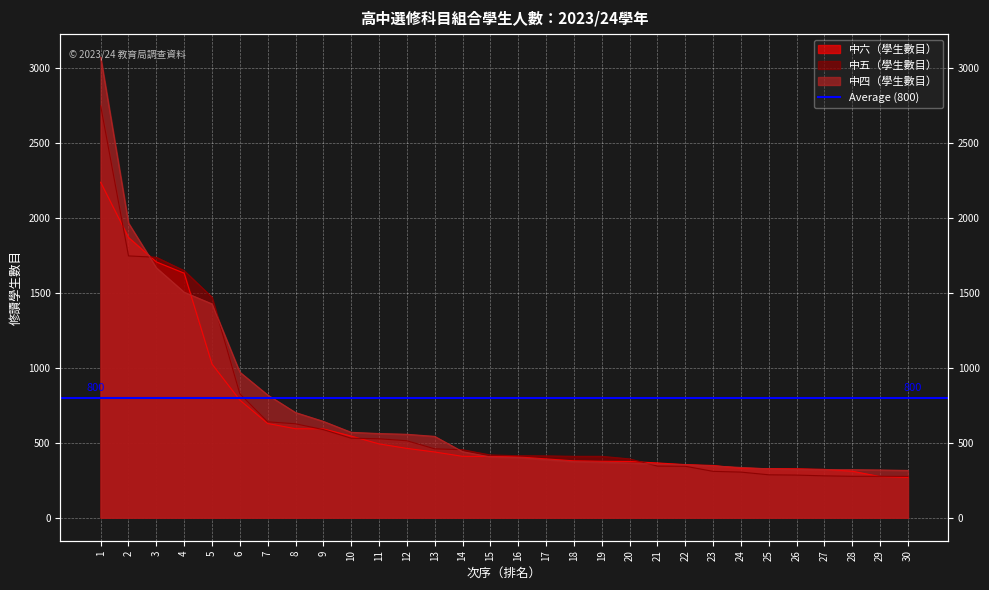

List the series in order of their overall mean, highest first.

中四（學生數目）, 中五（學生數目）, 中六（學生數目）